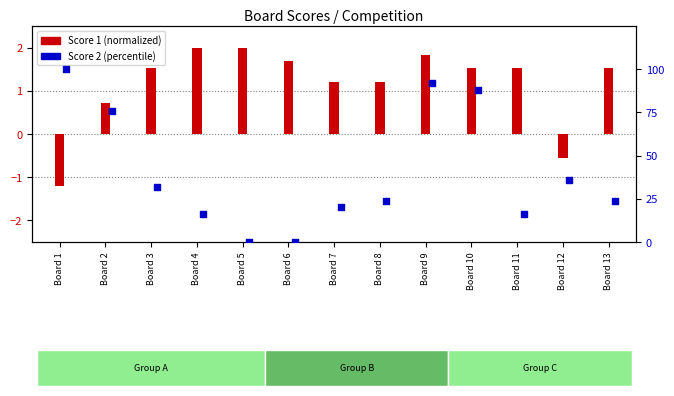

Which series has the largest total across all categories?

Score 2 (percentile)